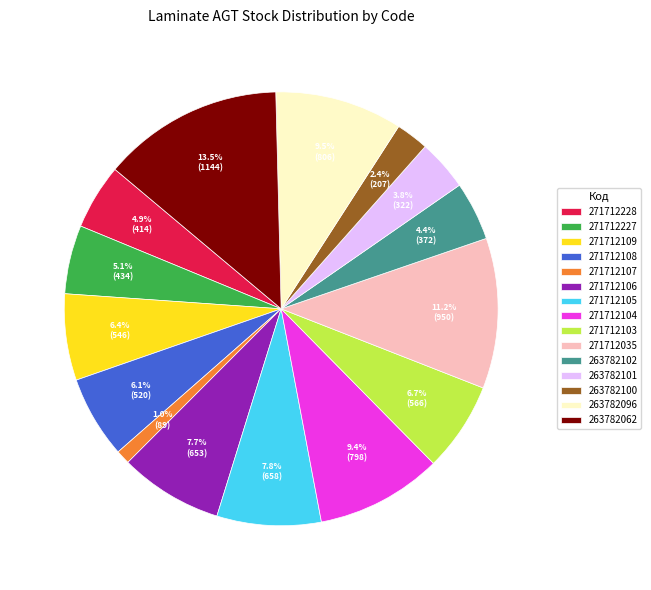

Is there a majority slice in this chart?

No